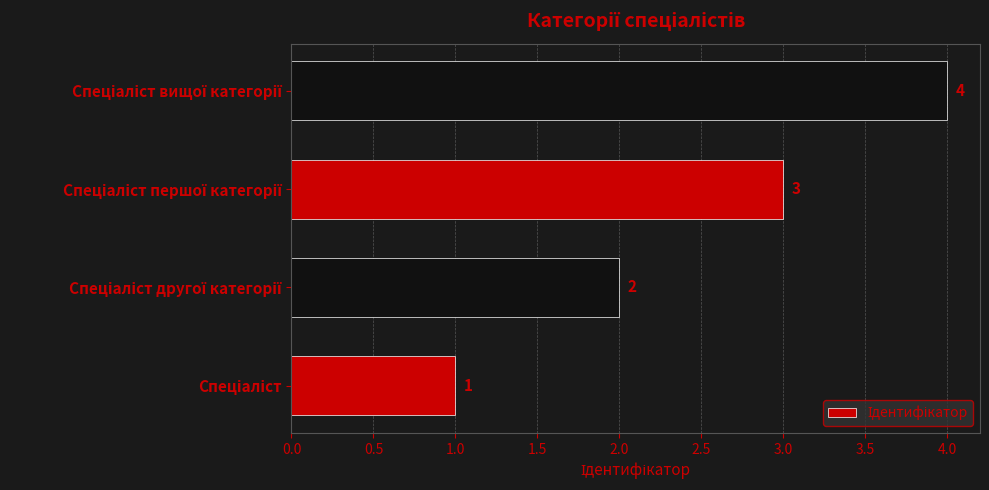

What is the sum of all values?

10